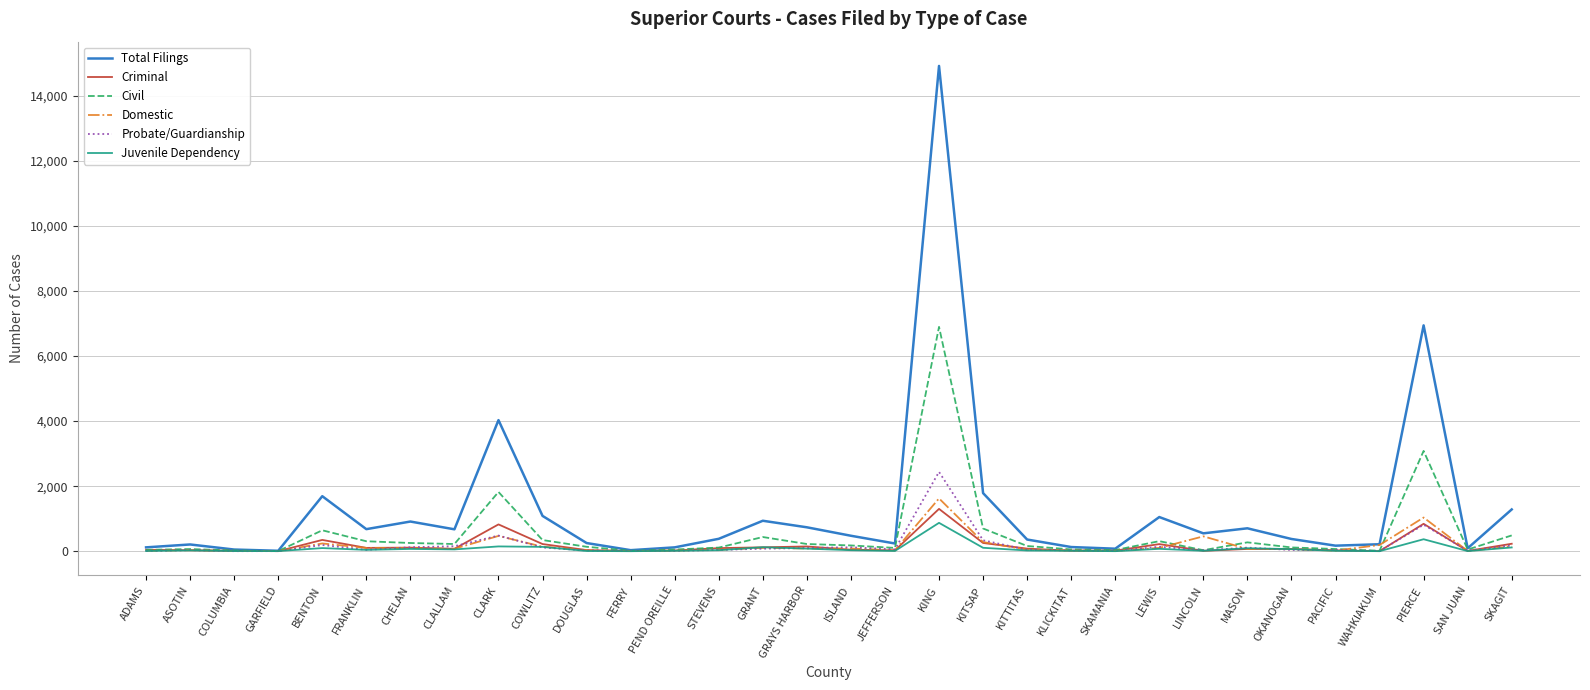

What is the difference between the maximum and minimum values in the Criminal series?

1300